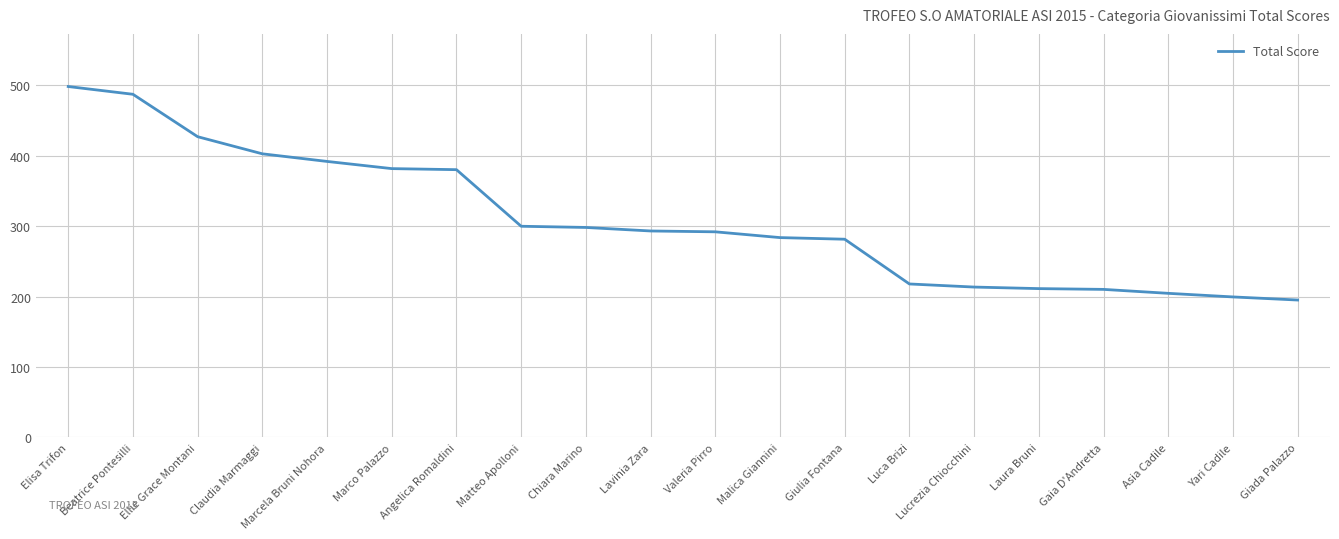

How many lines are shown in the chart?

1